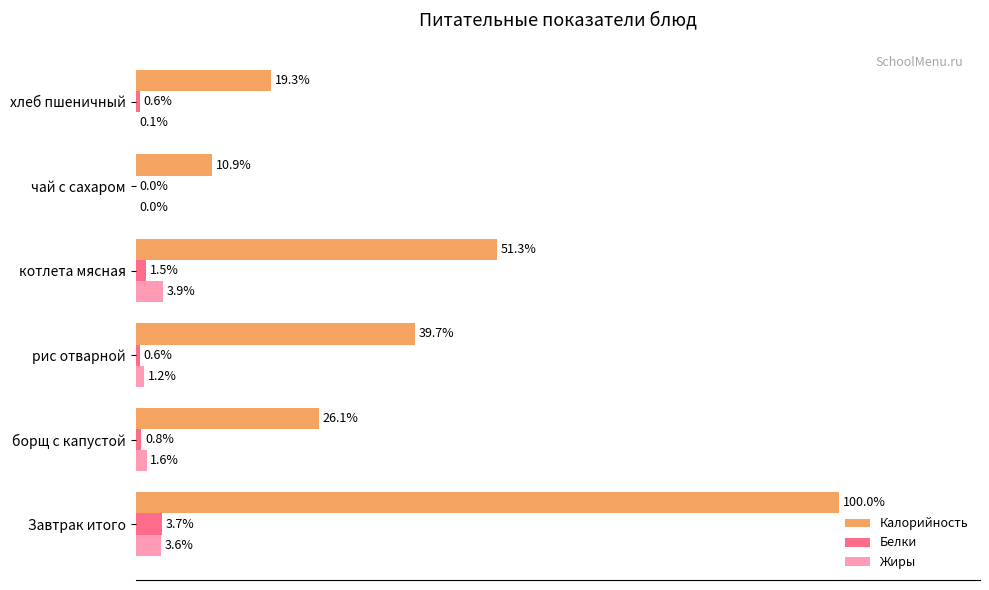

Which series changed the most between котлета мясная and хлеб пшеничный?

Калорийность